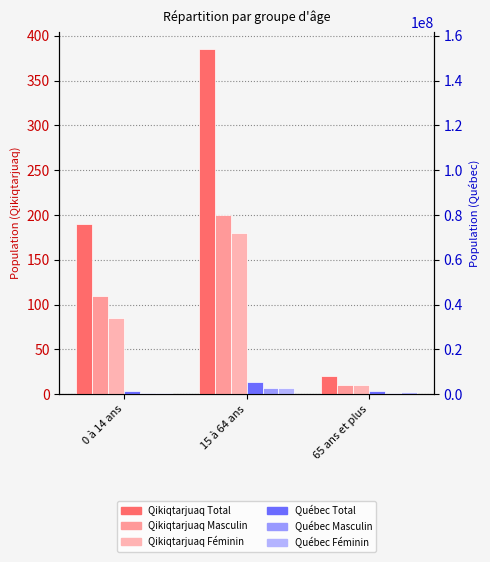

Is it true that Qikiqtarjuaq Total equals 257.5 at 15 à 64 ans?

False